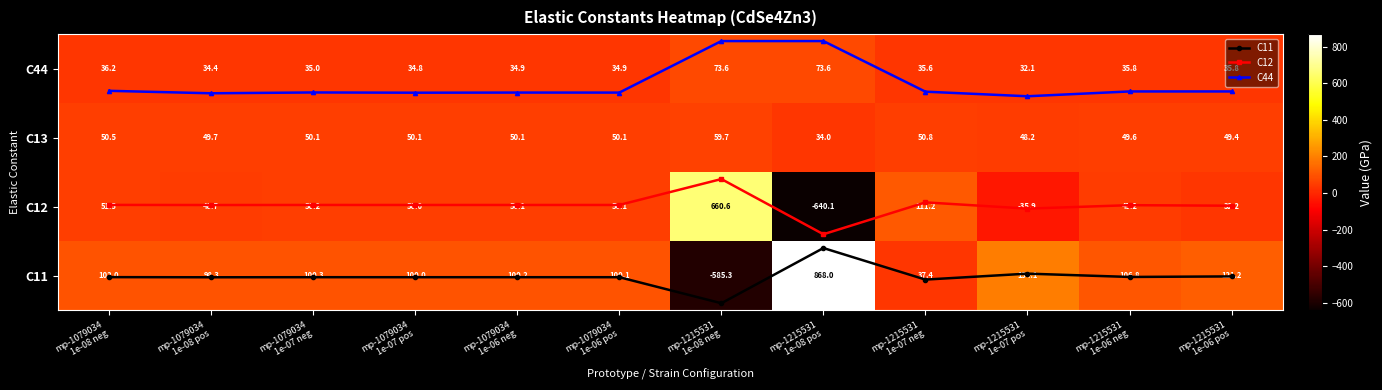

What is the smallest value displayed?

-640.1